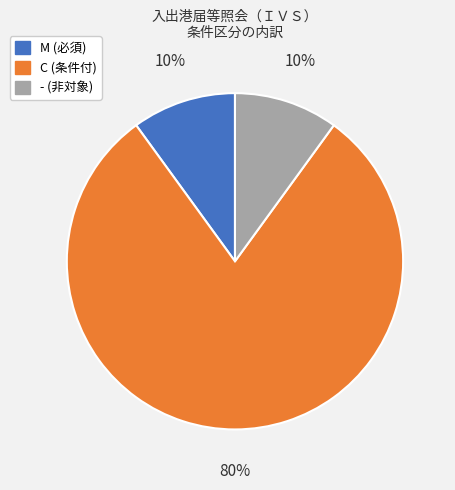

Is there any slice that represents more than half of the pie?

Yes